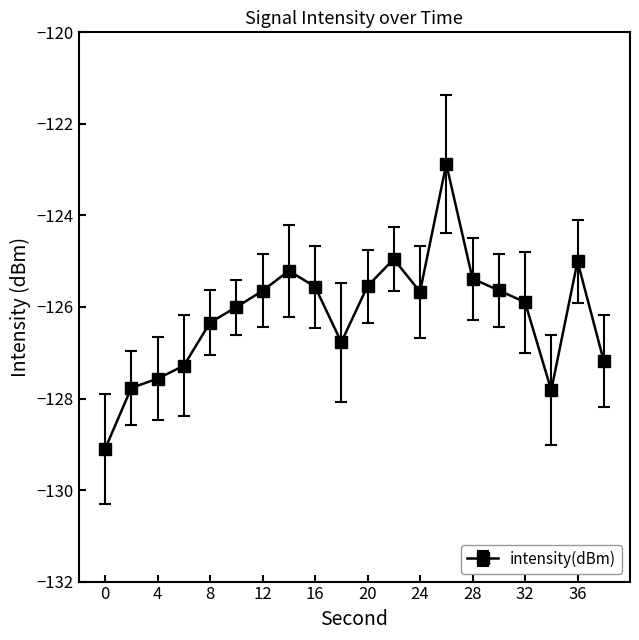

What is the maximum value shown in the chart?

-122.9